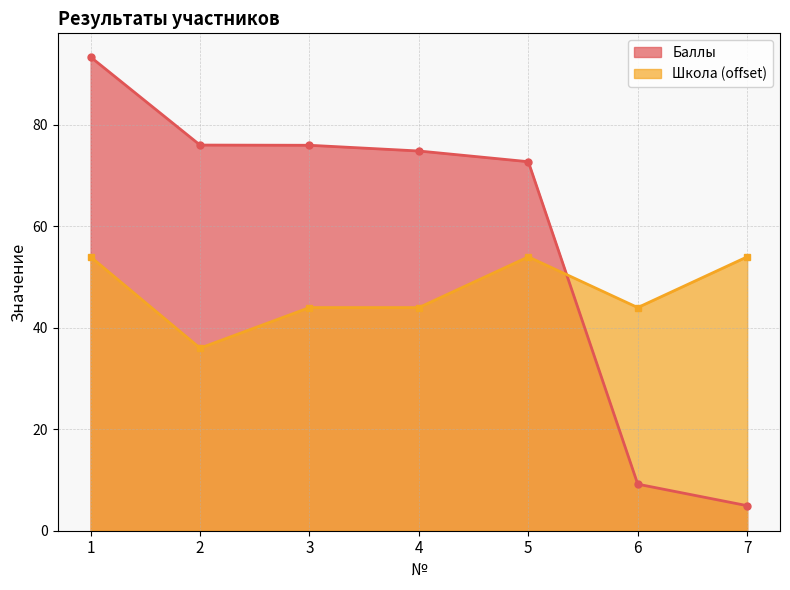

How many lines are shown in the chart?

2